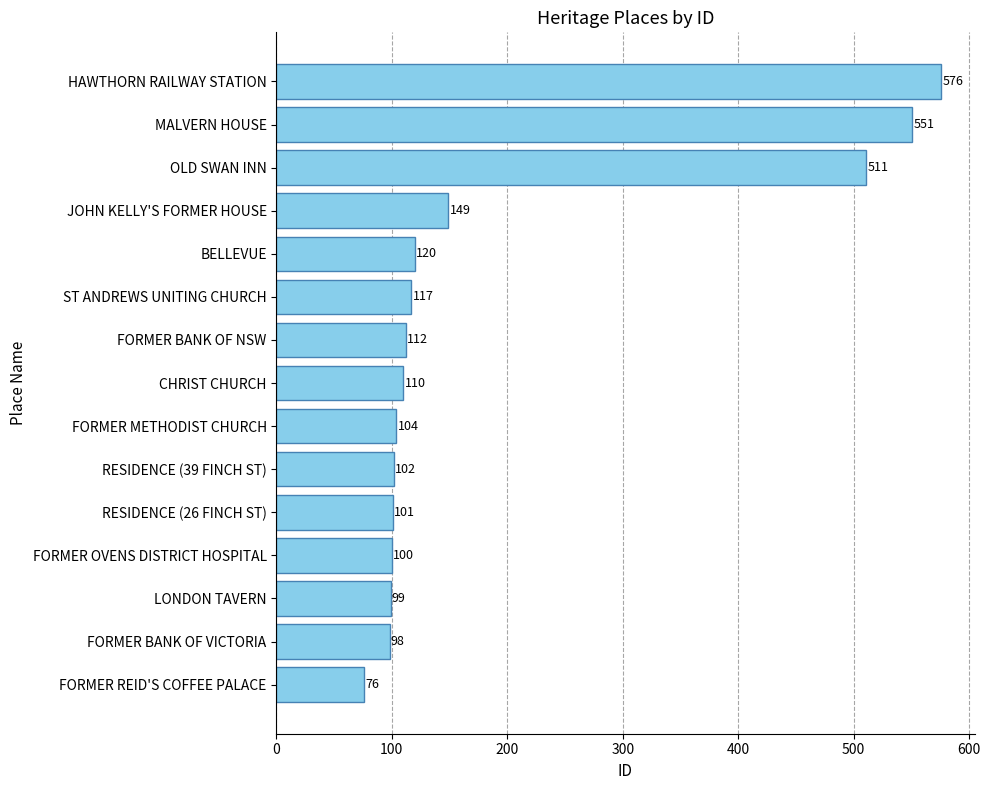

What is the minimum value shown in the chart?

76